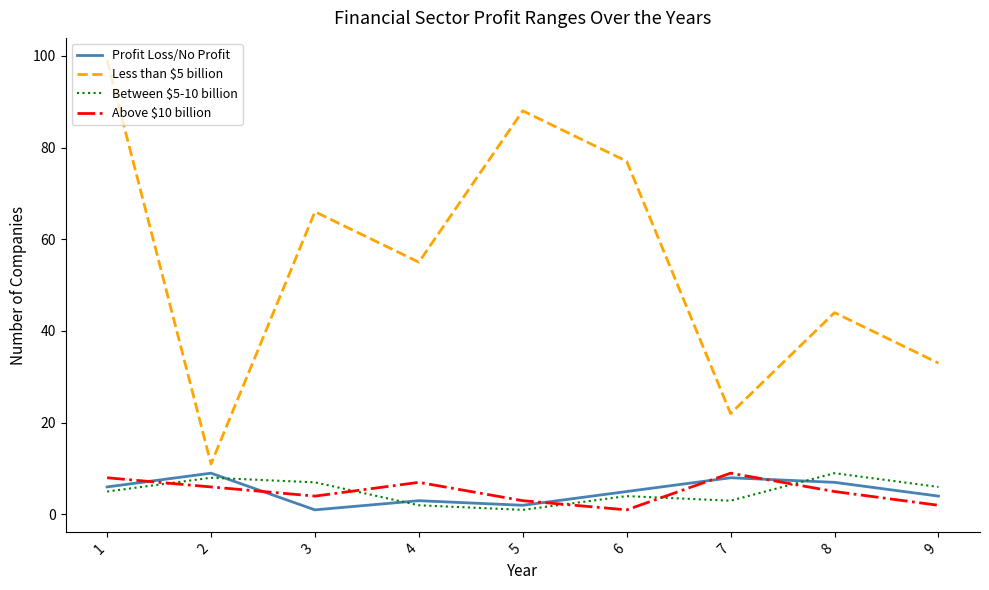

True or false: Above $10 billion has more than 2 points higher than both neighbors.

False